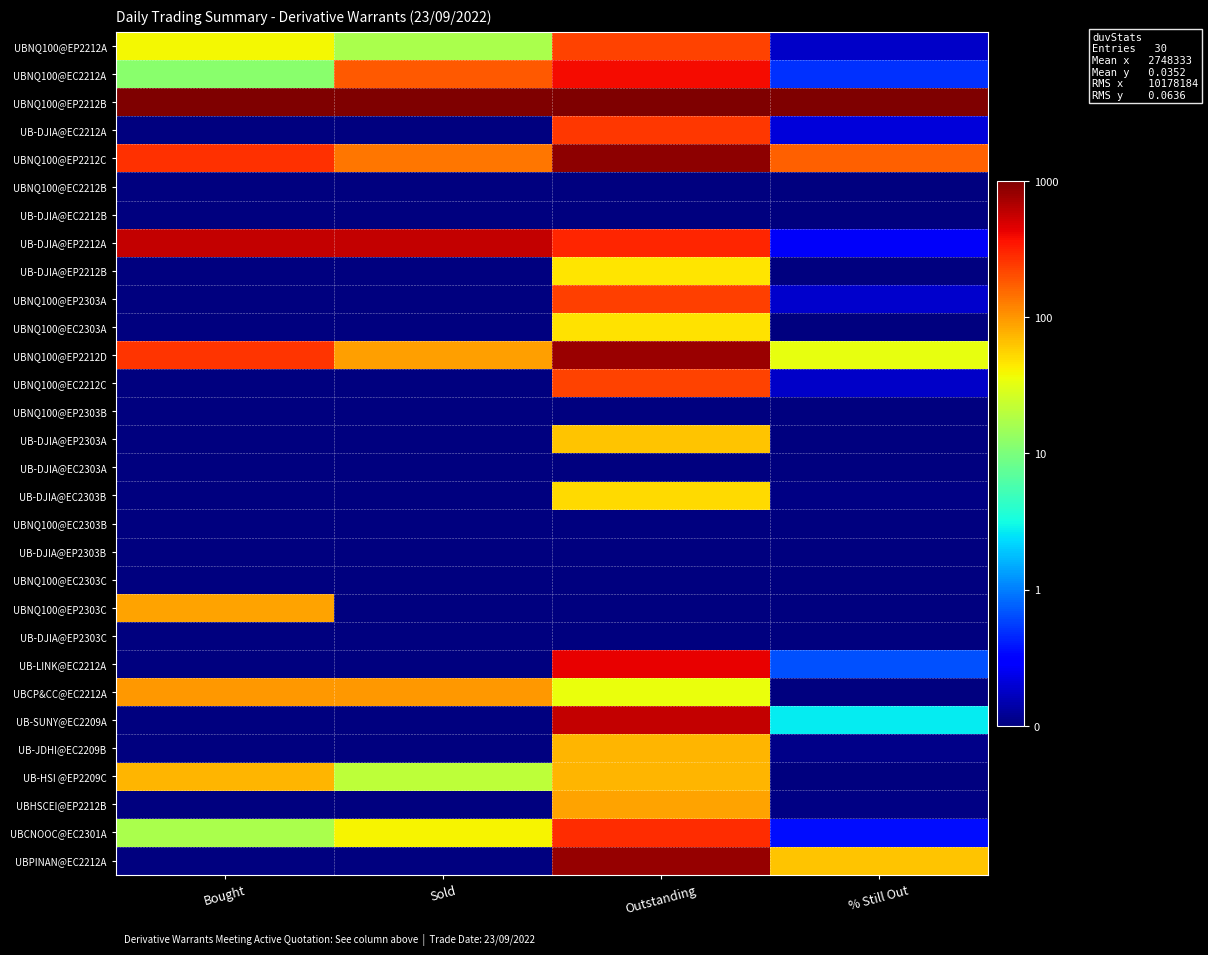

At how many categories does at least one series exceed 0?

4